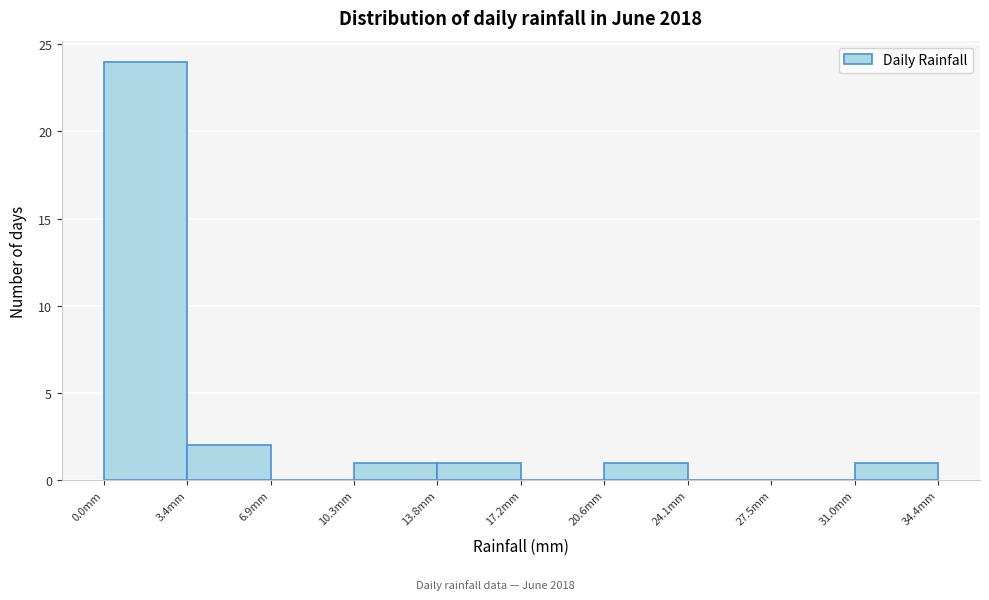

Over which range of the x-axis is the bar tallest?

0.0 to 3.5